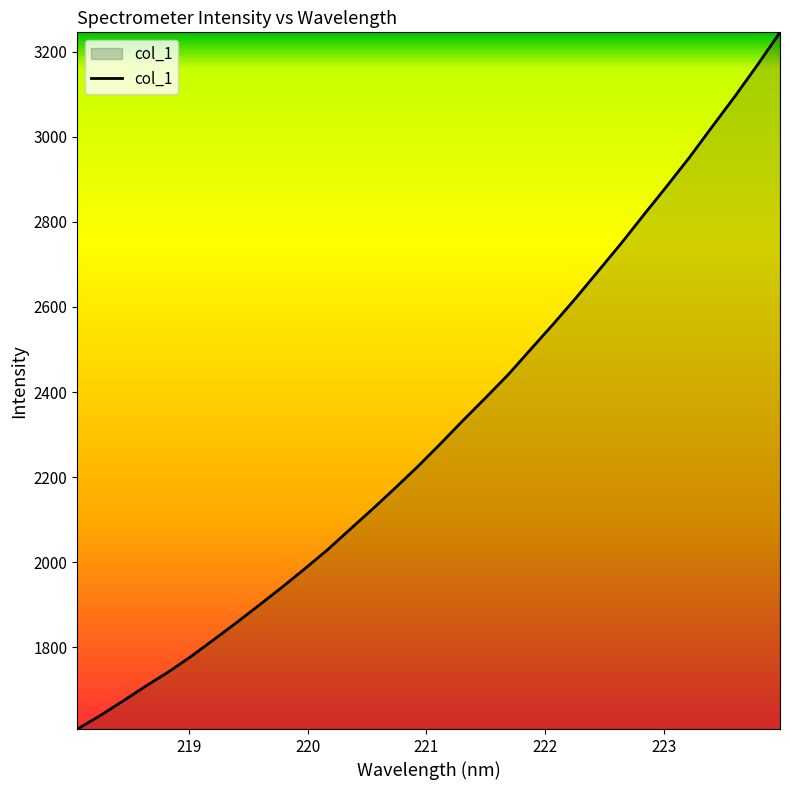

True or false: there are more than 0 points higher than both neighbors.

False